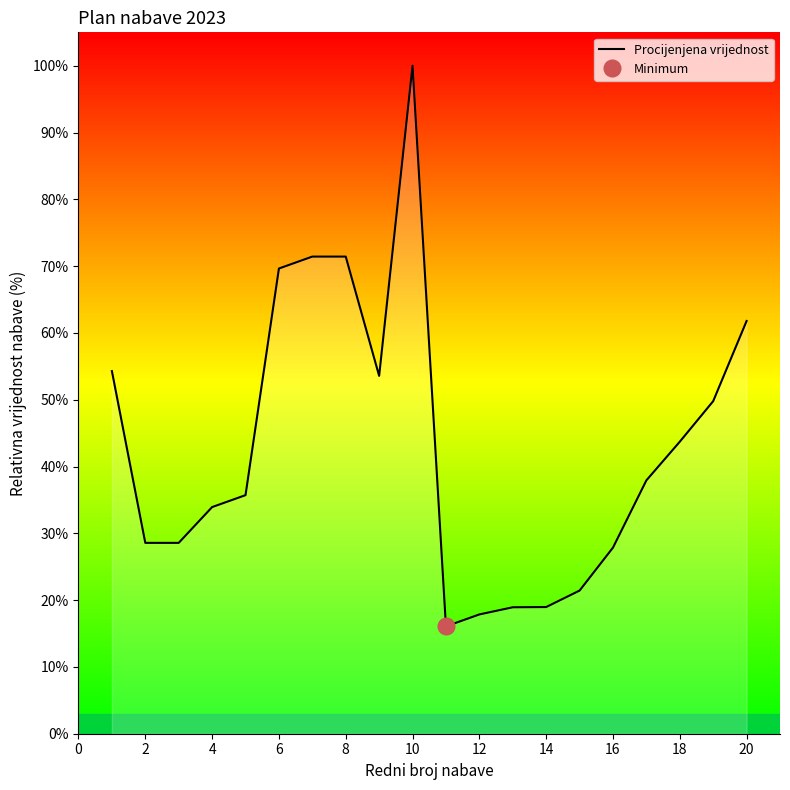

What is the highest value of the Procijenjena vrijednost series?

100.0